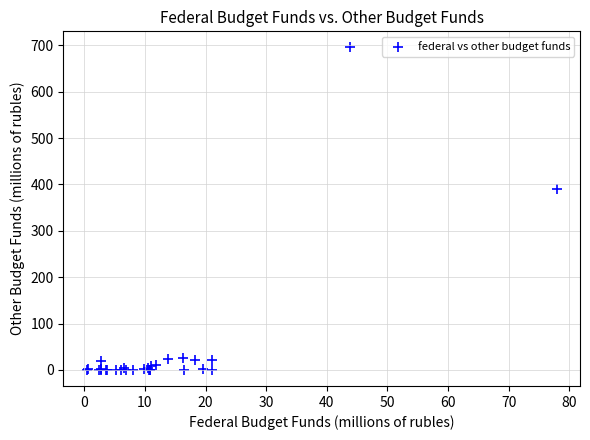

What Y value in the scatter plot is closest to 347?

389.2